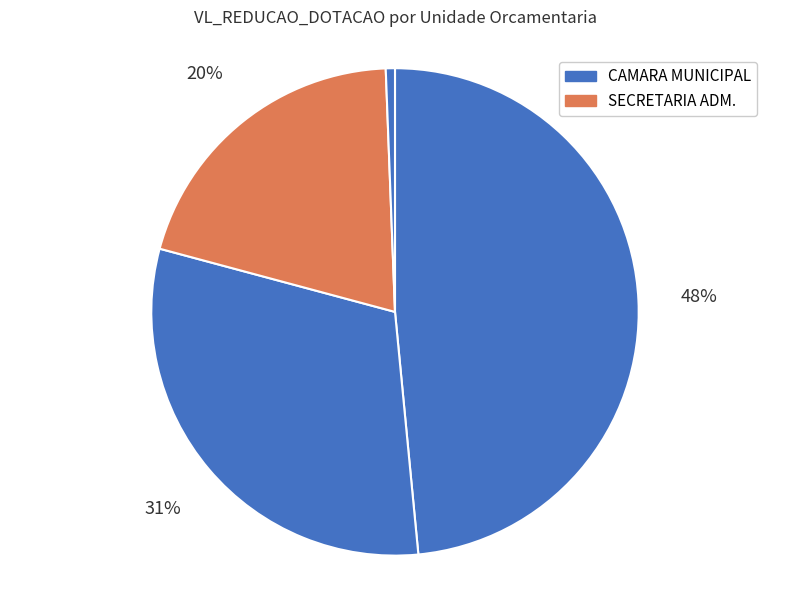

Count the number of slices in the pie.

4